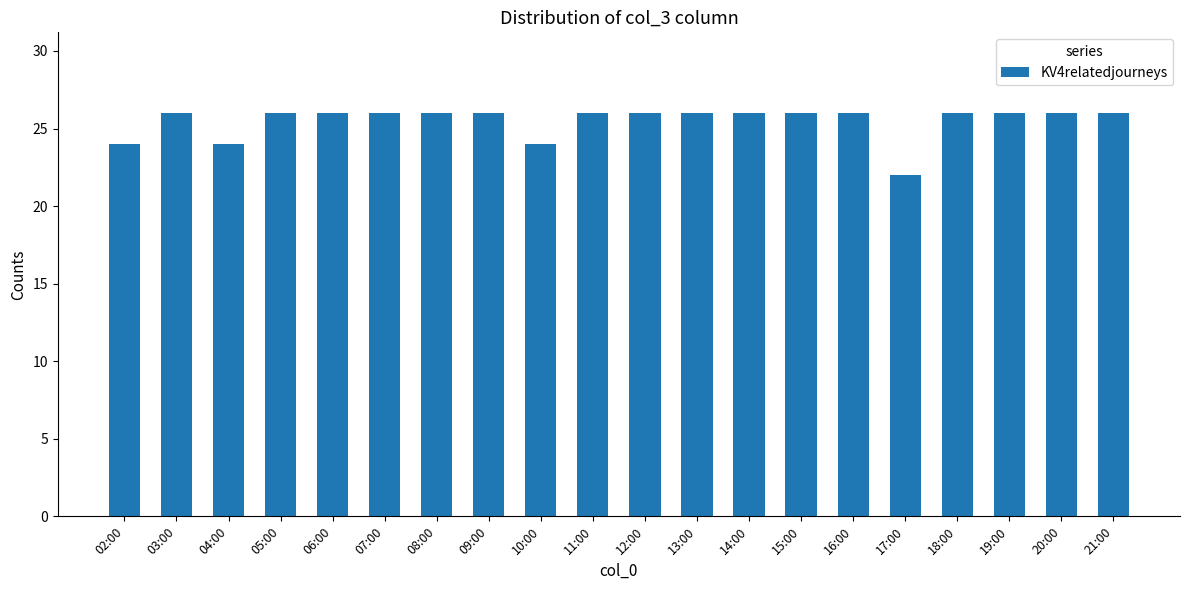

The chart shows a value of 17 at 19:00. True or false?

False